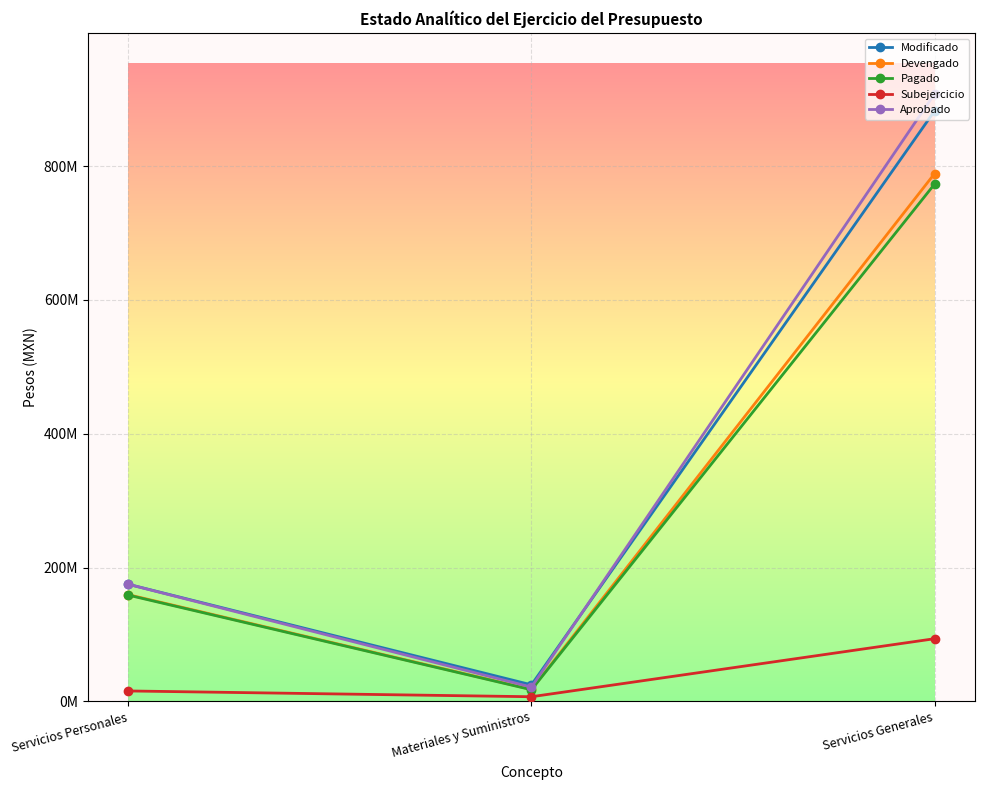

Reading left to right, list all the values displayed in this chart.

Modificado: Servicios Personales=174980520.0	Materiales y Suministros=24669321.4	Servicios Generales=882599950.8
Devengado: Servicios Personales=159437773.8	Materiales y Suministros=17777535.2	Servicios Generales=788966771.9
Pagado: Servicios Personales=158775080.2	Materiales y Suministros=17341231.2	Servicios Generales=773271466.3
Subejercicio: Servicios Personales=15542746.2	Materiales y Suministros=6891786.2	Servicios Generales=93633179.0
Aprobado: Servicios Personales=174980520.0	Materiales y Suministros=21248000.0	Servicios Generales=908153480.0